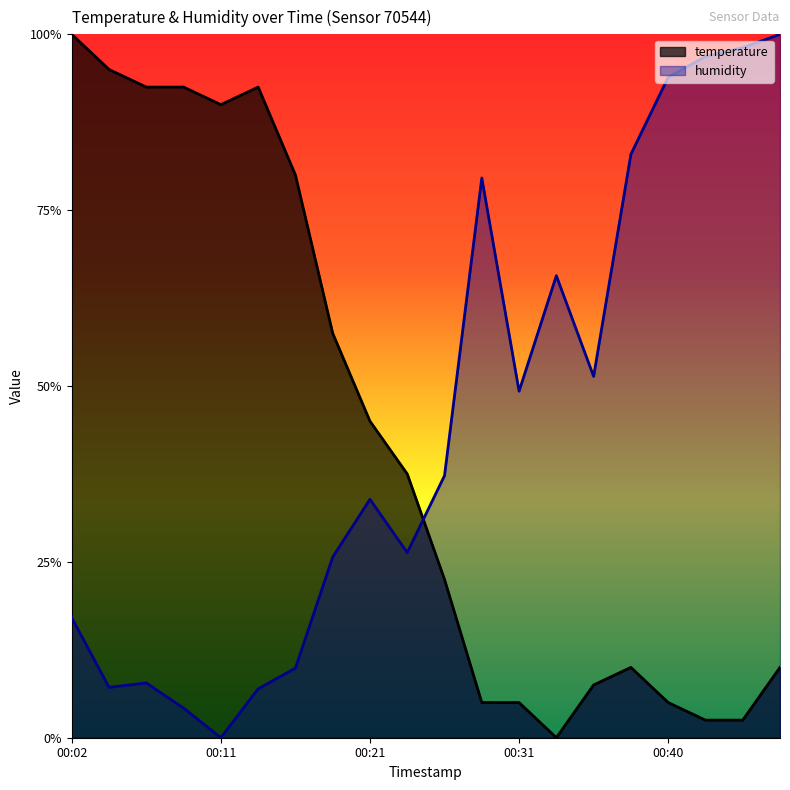

At which category does humidity reach its first local peak?

00:06